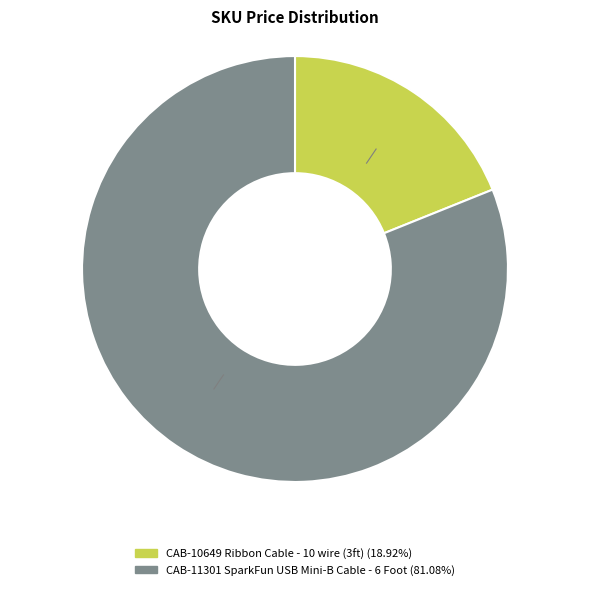

Rank the categories by value from lowest to highest.

CAB-10649 Ribbon Cable - 10 wire (3ft), CAB-11301 SparkFun USB Mini-B Cable - 6 Foot